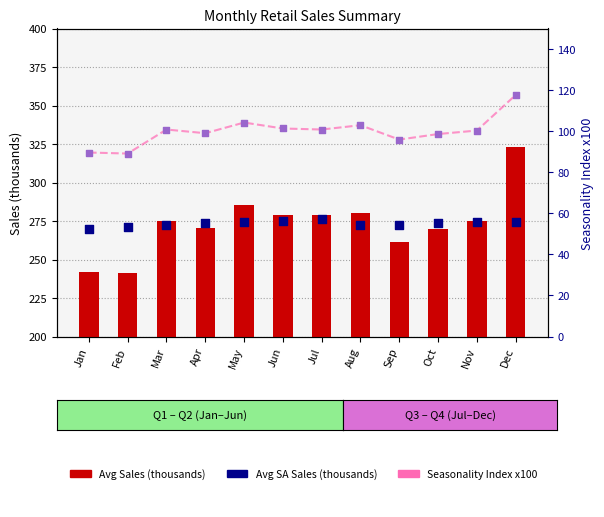

Which series reaches the minimum Y coordinate?

Seasonality x100